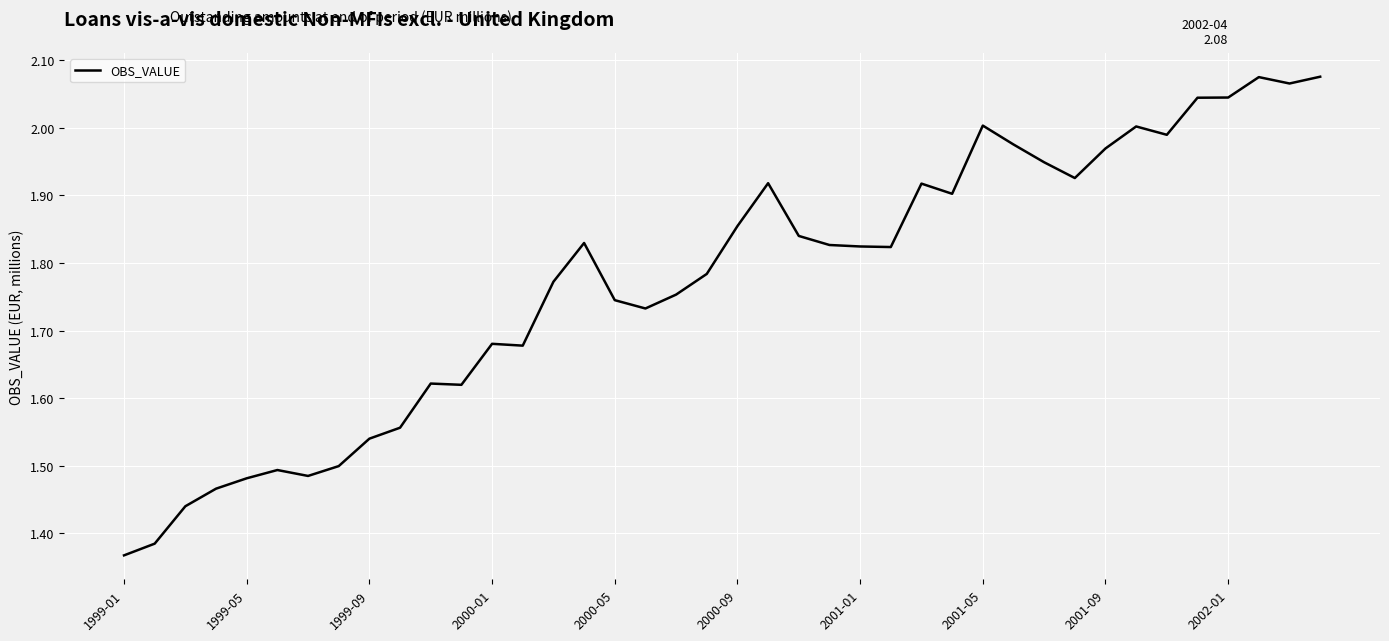

What is the difference between the maximum and minimum values?

0.7